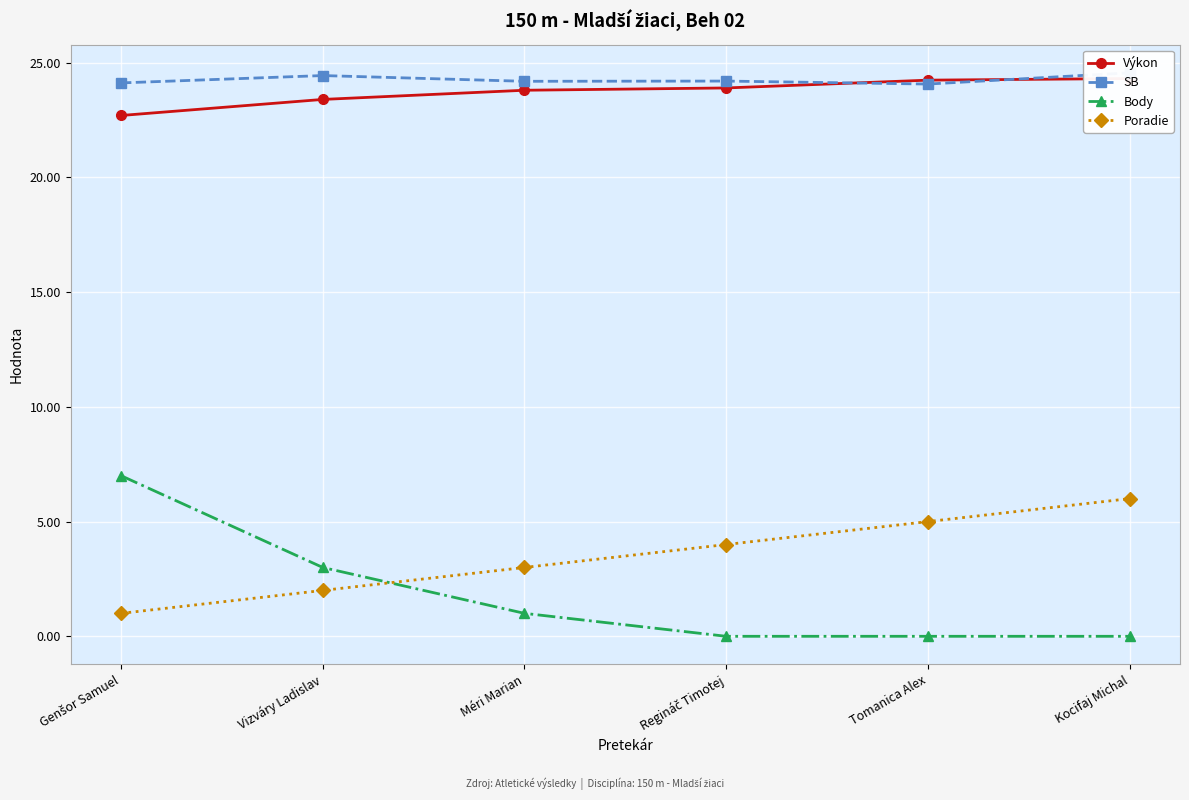

Count the SB values in the range 24 to 25.

6